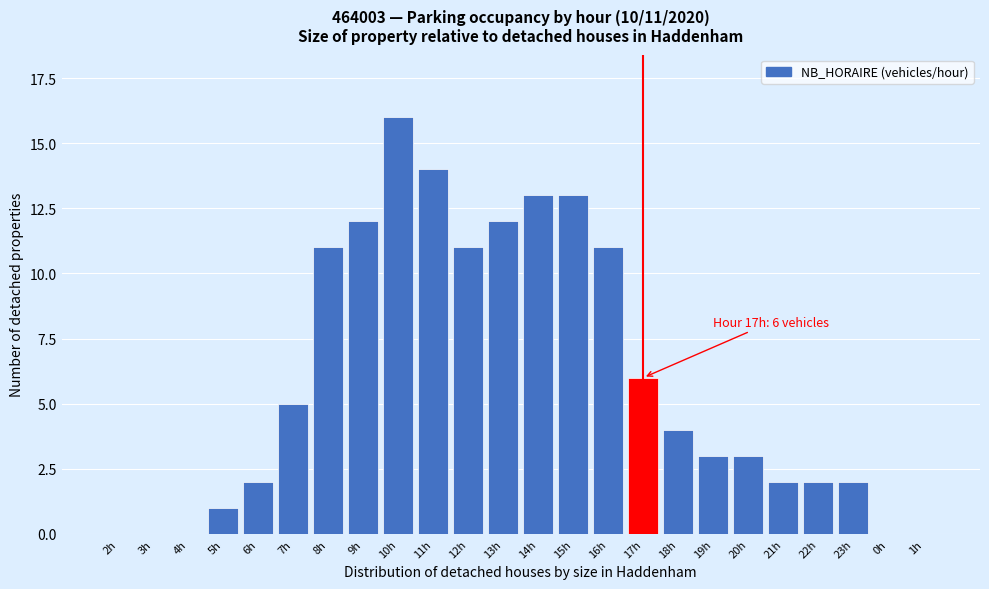

Reading right to left, transcribe all the data shown in this chart.

1h=0	0h=0	23h=2	22h=2	21h=2	20h=3	19h=3	18h=4	17h=6	16h=11	15h=13	14h=13	13h=12	12h=11	11h=14	10h=16	9h=12	8h=11	7h=5	6h=2	5h=1	4h=0	3h=0	2h=0